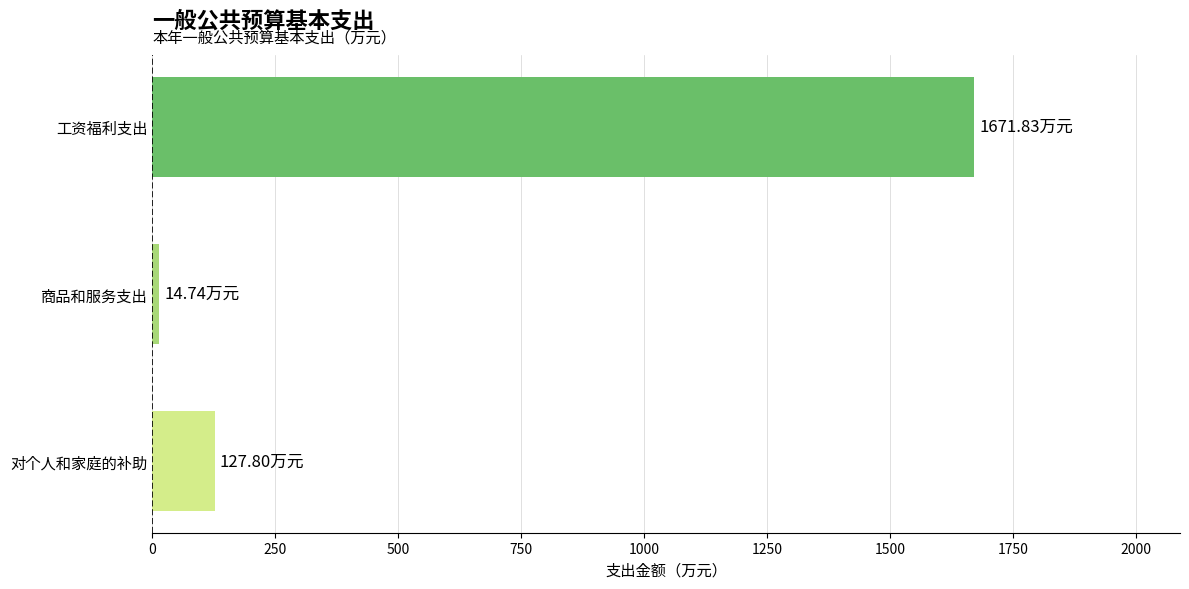

What is the difference between the maximum and minimum values?

1657.1